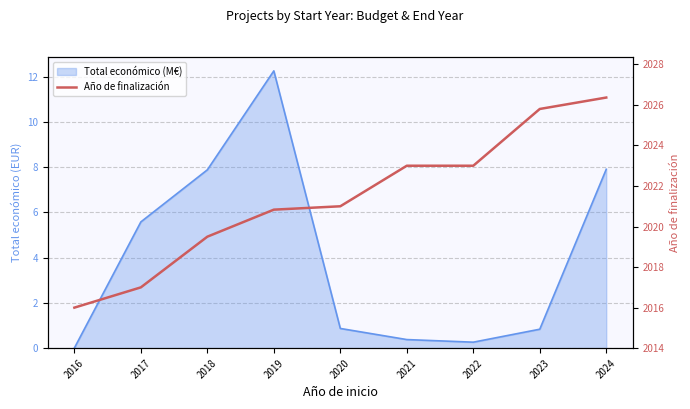

How many lines are shown in the chart?

1